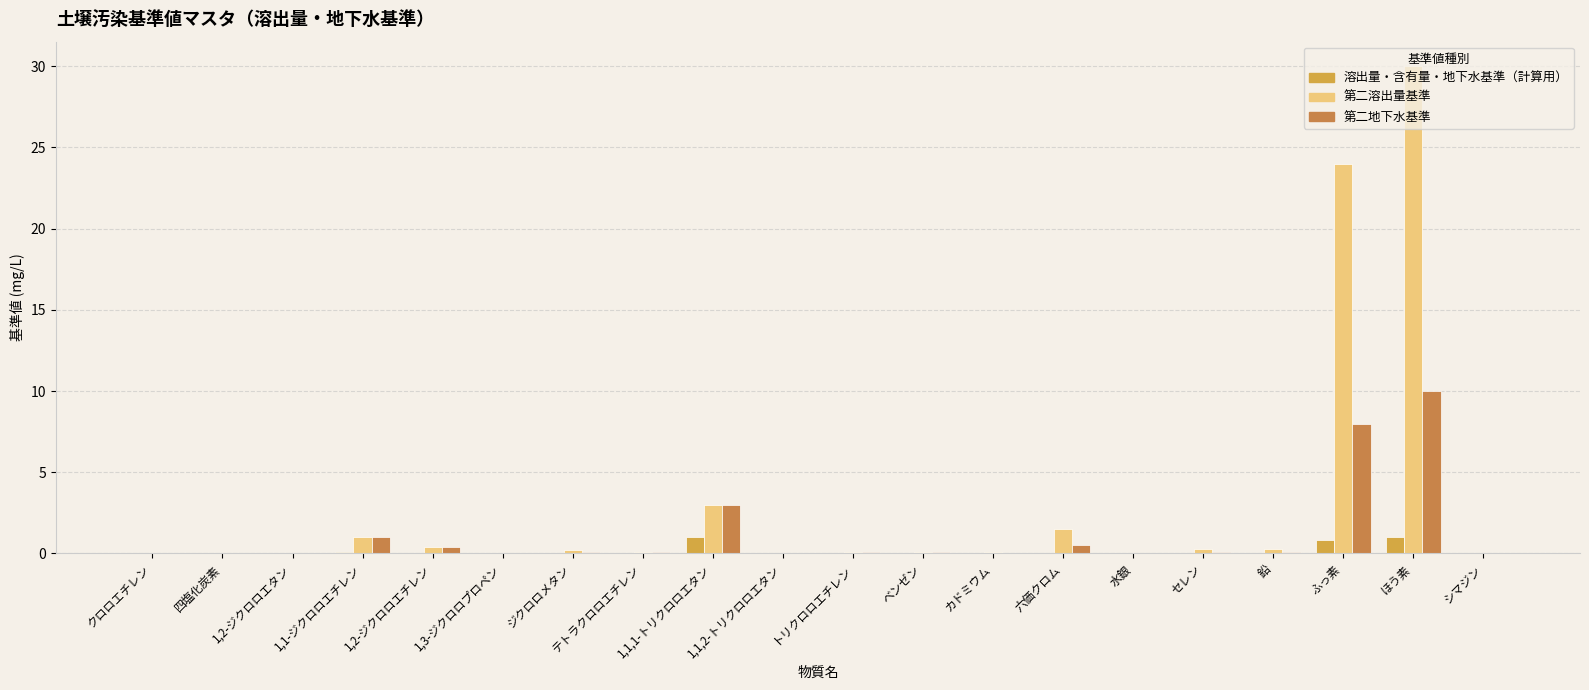

What are all the series names shown in the legend?

溶出量・含有量・地下水基準（計算用）, 第二溶出量基準, 第二地下水基準